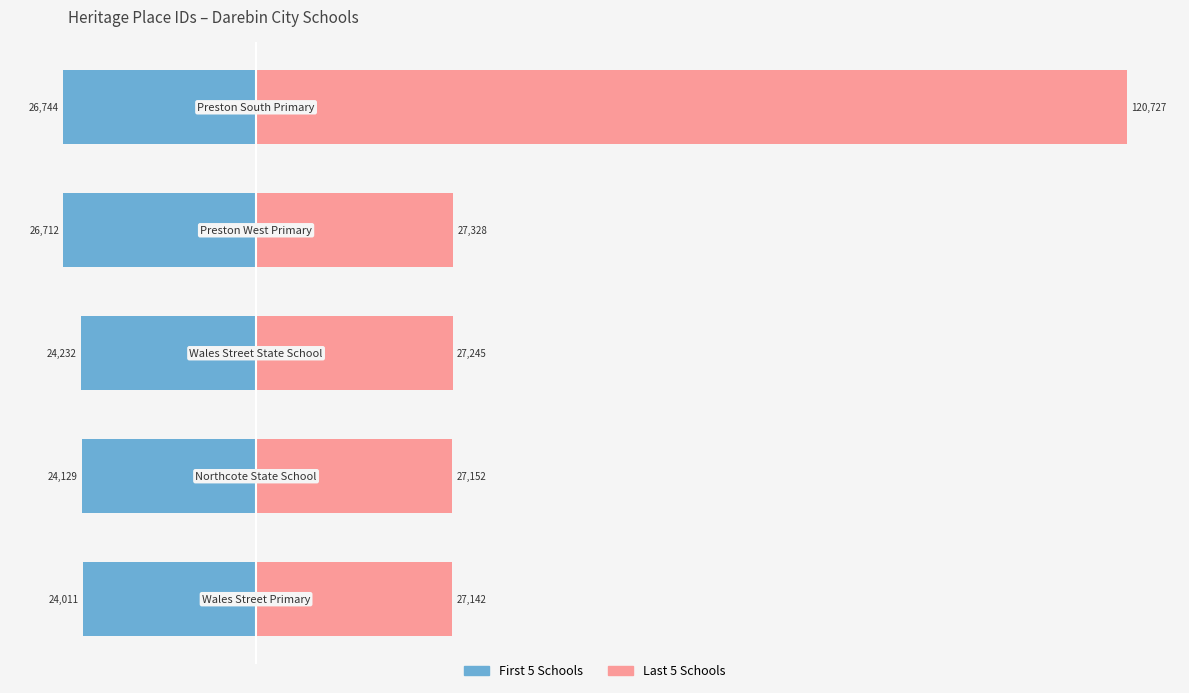

Which has a higher value, 1 or 3?

1